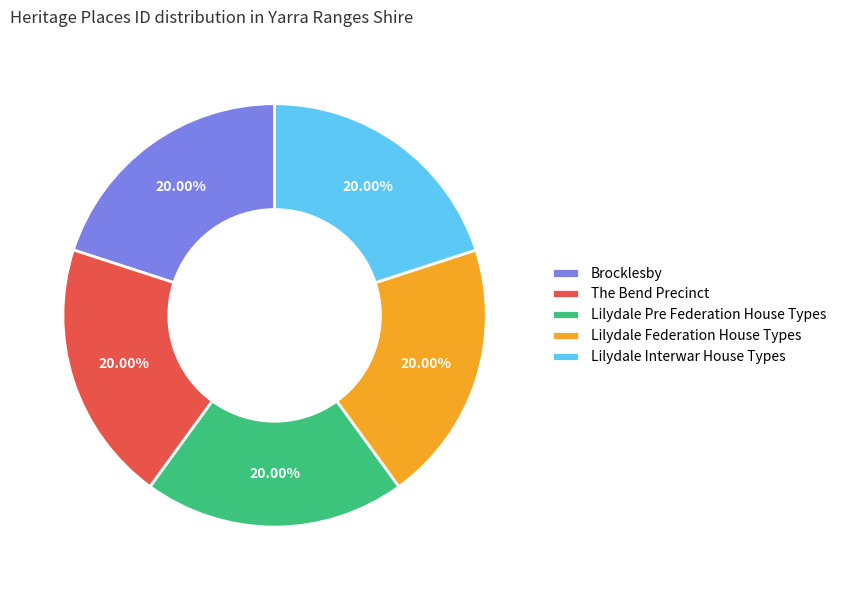

What percentage is the Lilydale Pre Federation House Types slice, to the nearest percent?

20%